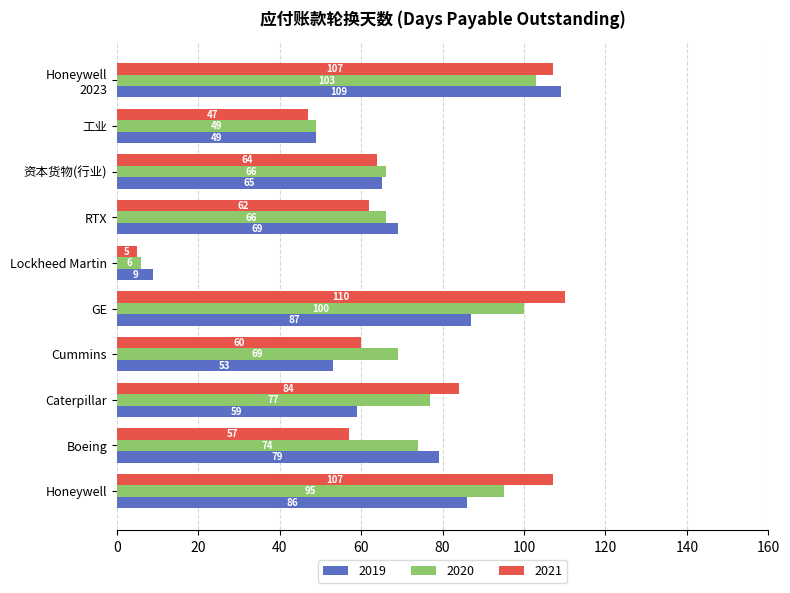

At how many categories does at least one series exceed 32?

9